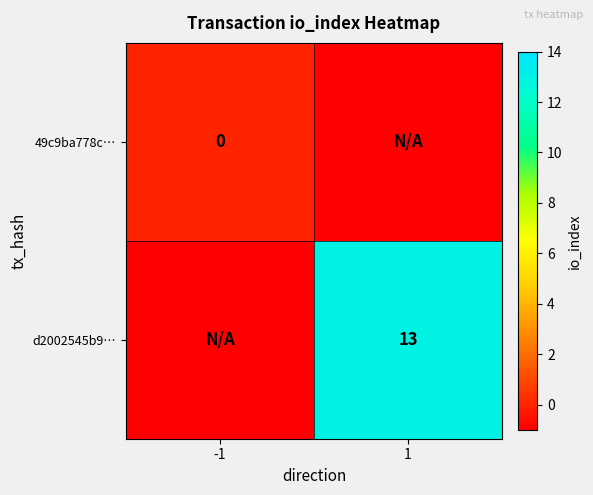

The d2002545b9… series shows 13 at 1. True or false?

True